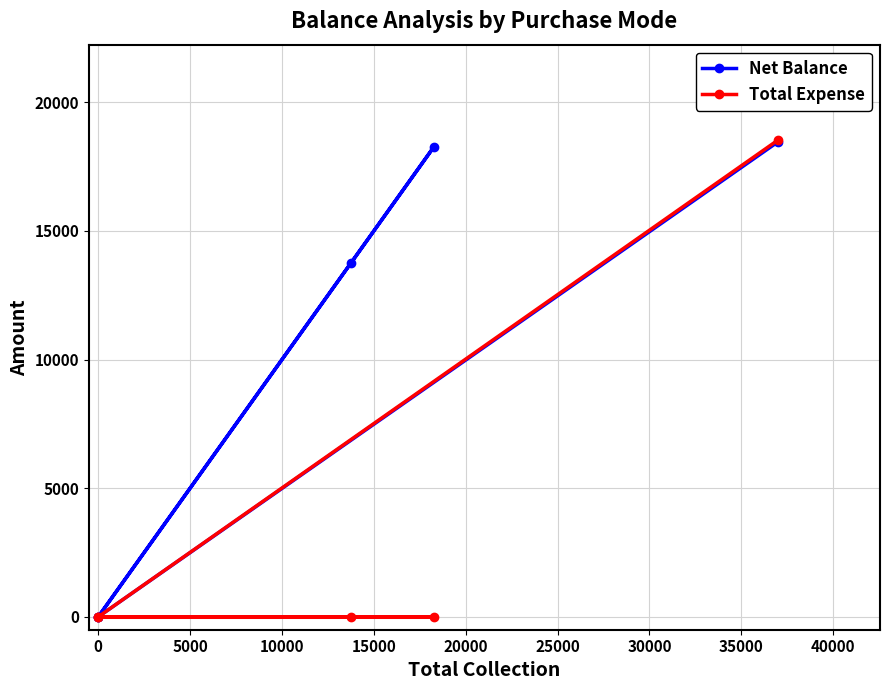

The Net Balance series shows 30379 at 10000. True or false?

False